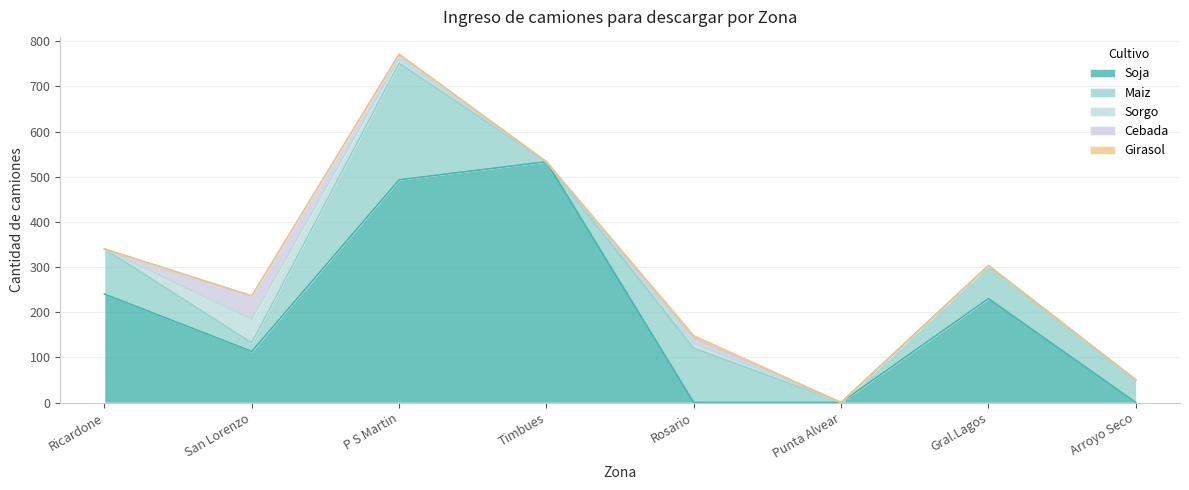

In Soja, how many points are higher than both neighbors (excluding endpoints)?

2